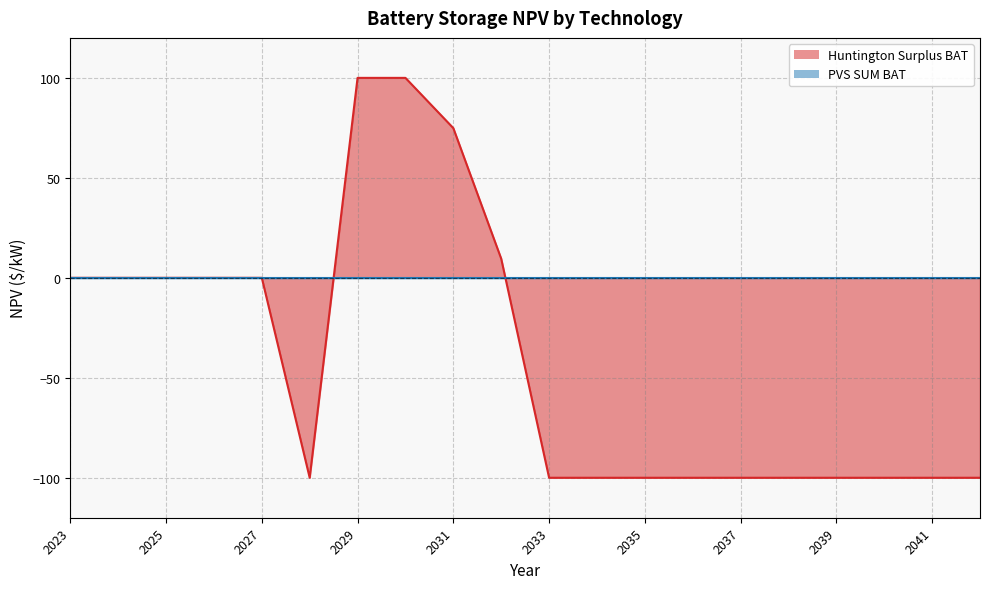

Reading left to right, what are all the values shown in this chart?

0.0	0.0	0.0	0.0	0.0	-100.0	100.0	100.0	74.9	9.6	-100.0	-100.0	-100.0	-100.0	-100.0	-100.0	-100.0	-100.0	-100.0	-100.0